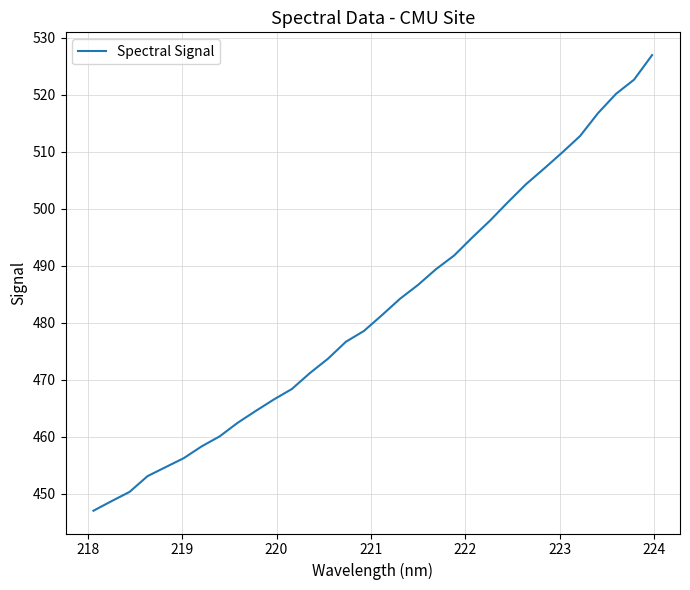

What is the smallest value displayed?

447.1